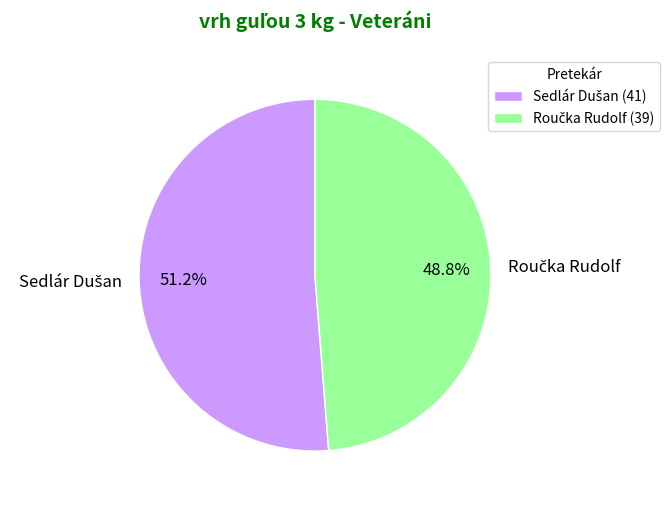

Does any single category account for the majority?

Yes